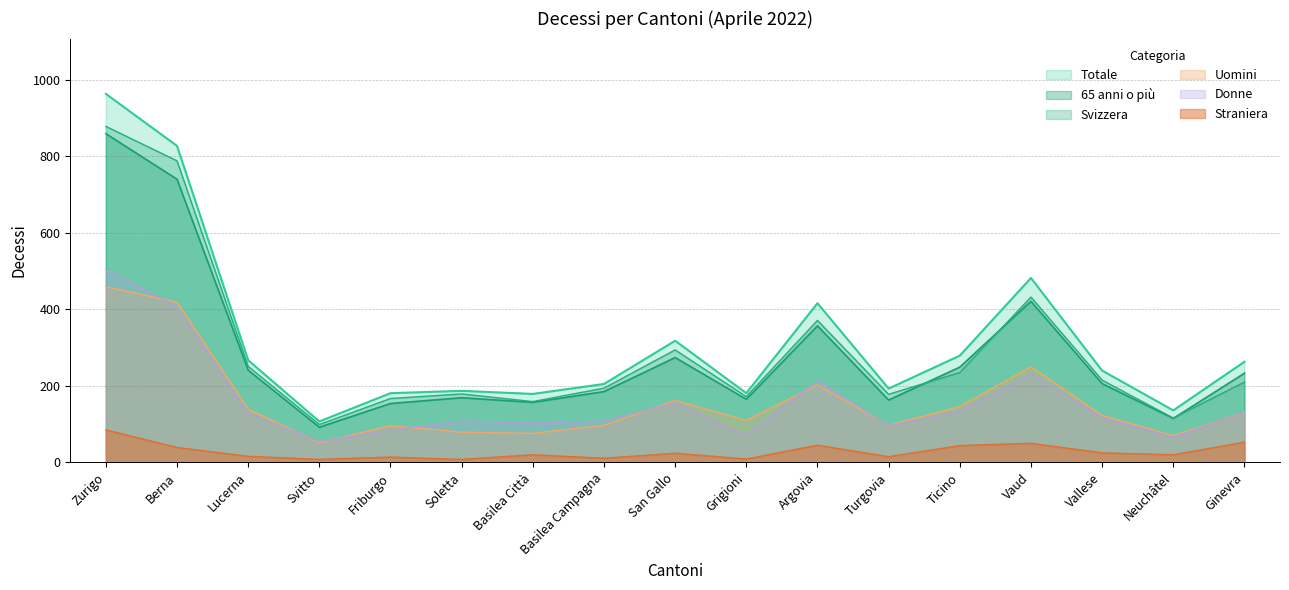

Which has a higher value, Berna or Friburgo?

Berna